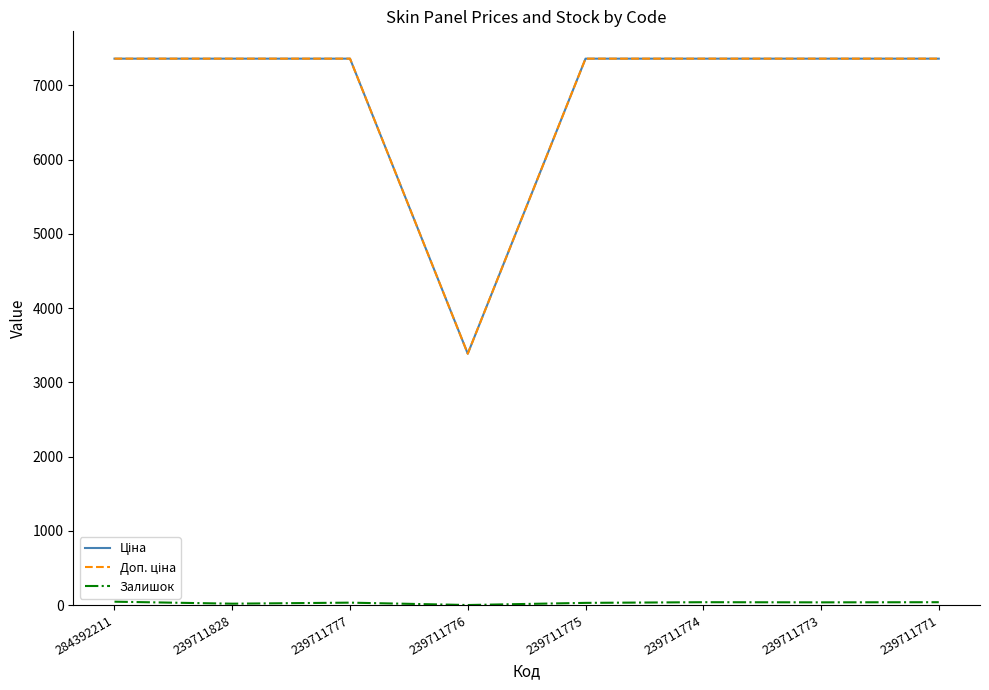

What is the maximum value shown in the chart?

7360.2